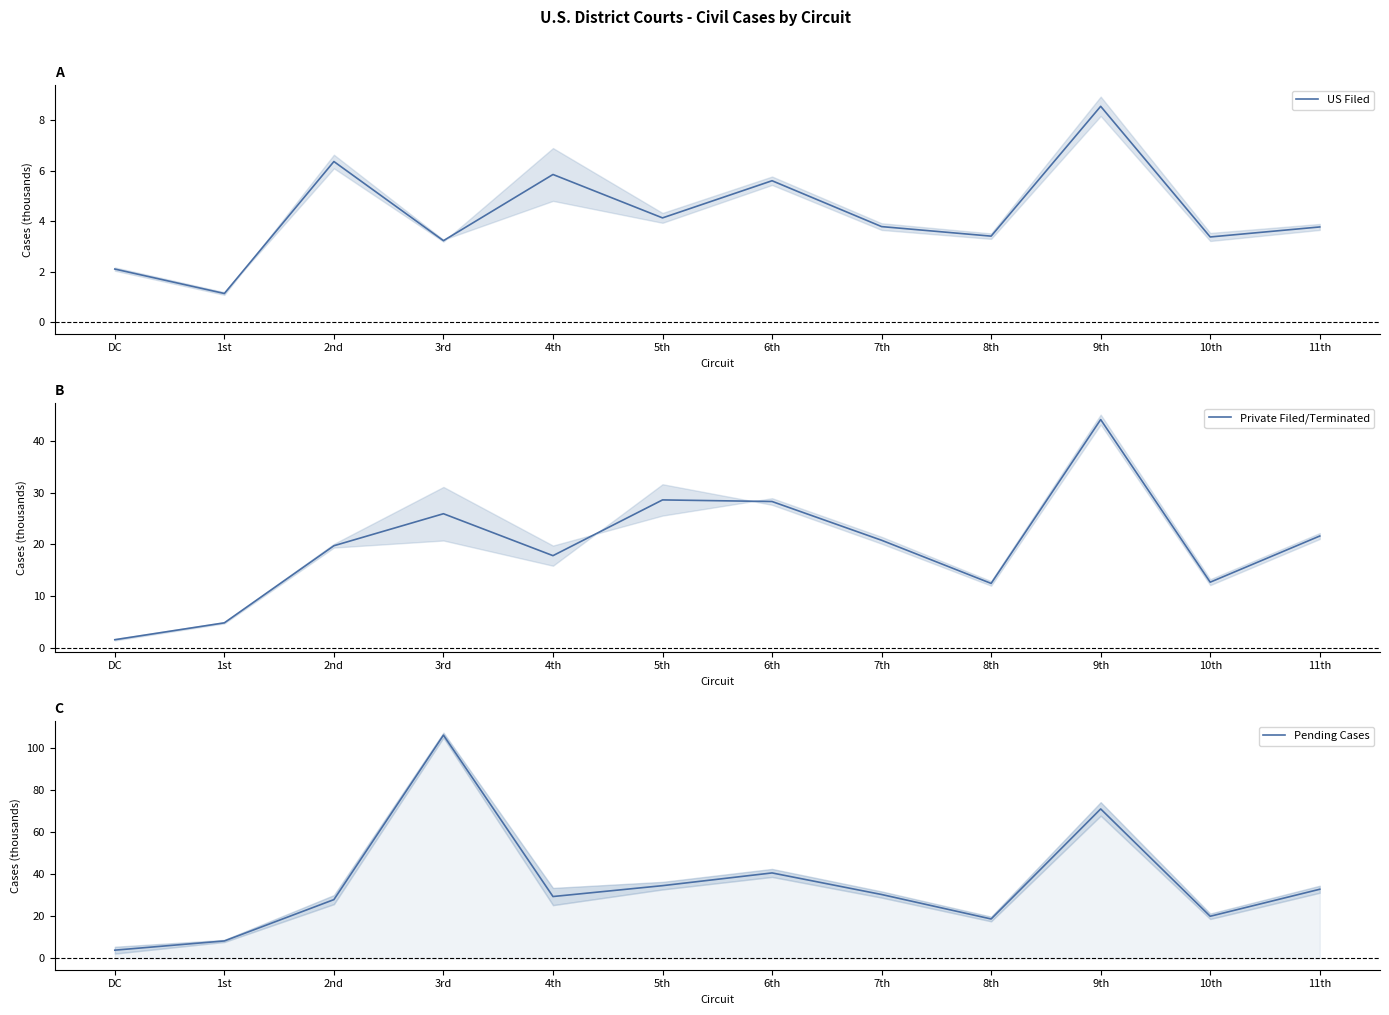

Is this an area chart (filled region under the line)?

No